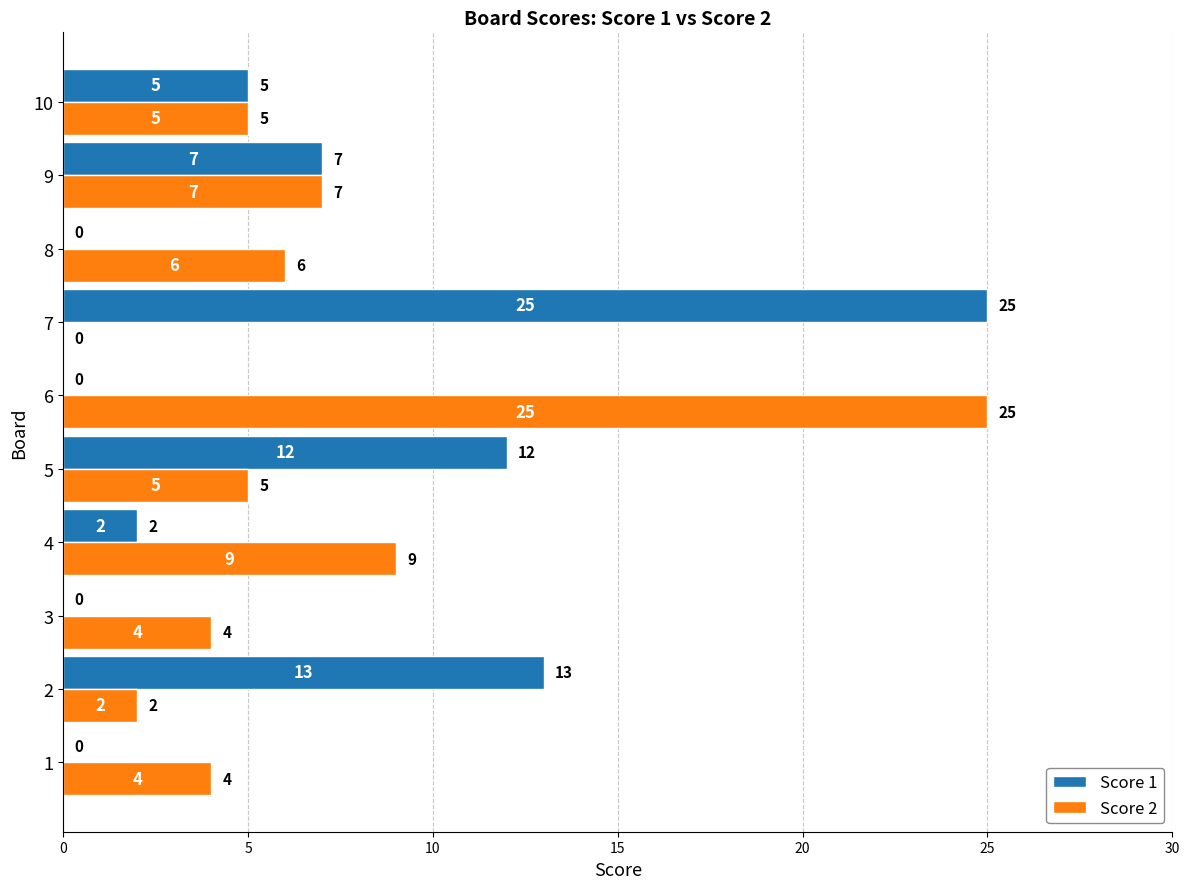

At which label is Score 1 closest to 12?

5